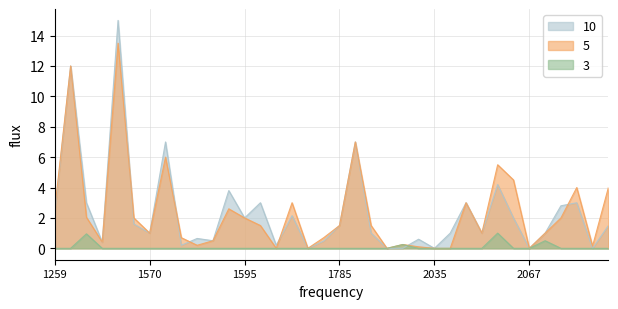

What is the highest value of the 10 series?

15.0